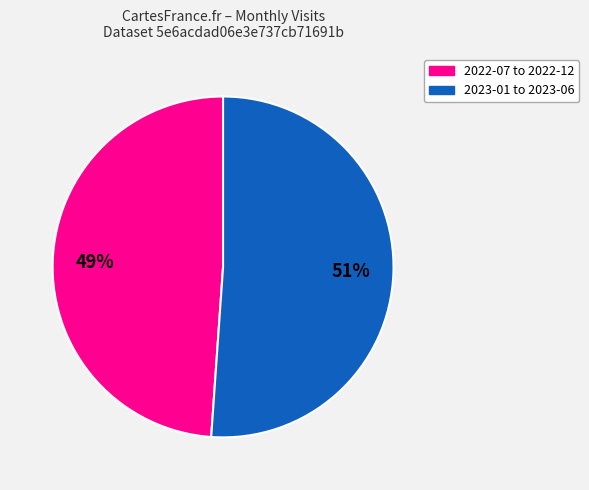

To the nearest percent, what is the difference between the largest and smallest slice percentages?

2%